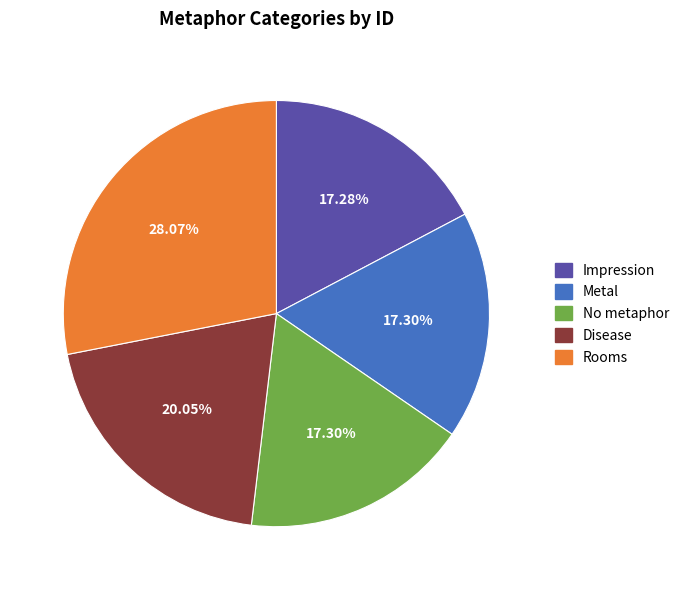

What percentage do No metaphor and Impression together represent?

34.6%